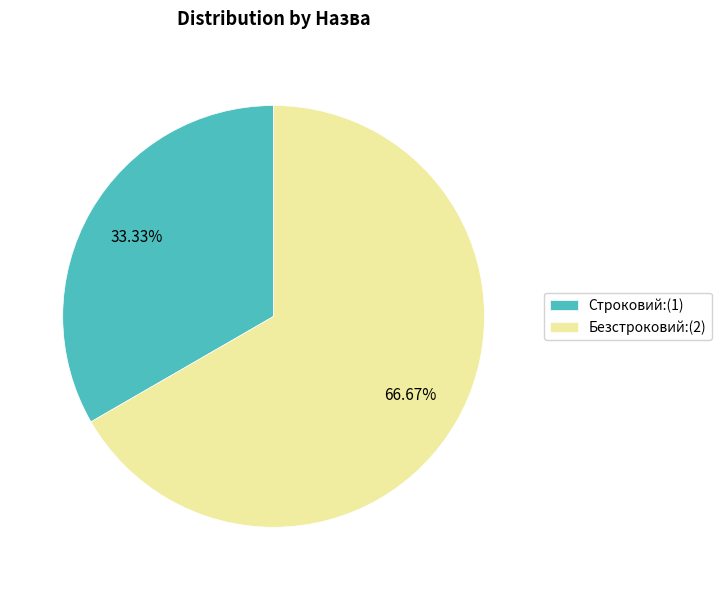

Which slice represents more than half of the pie?

Безстроковий